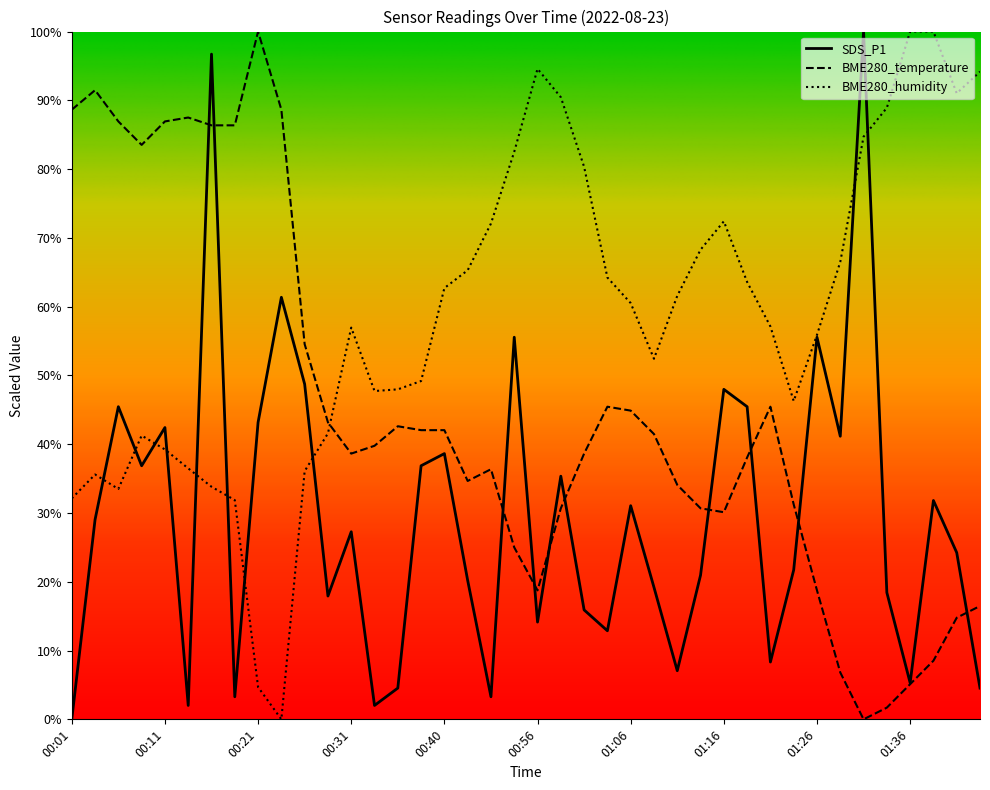

What is the highest value of the BME280_temperature series?

100.0